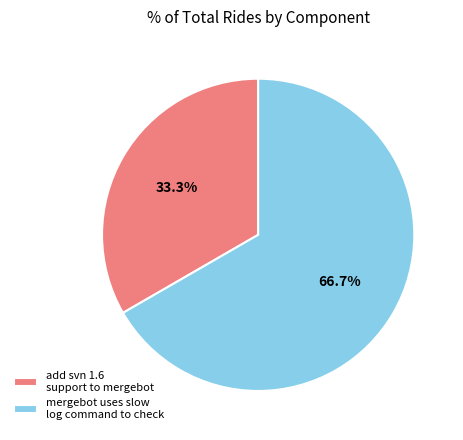

Which has a higher value, mergebot uses slow log command to check or add svn 1.6 support to mergebot?

mergebot uses slow log command to check